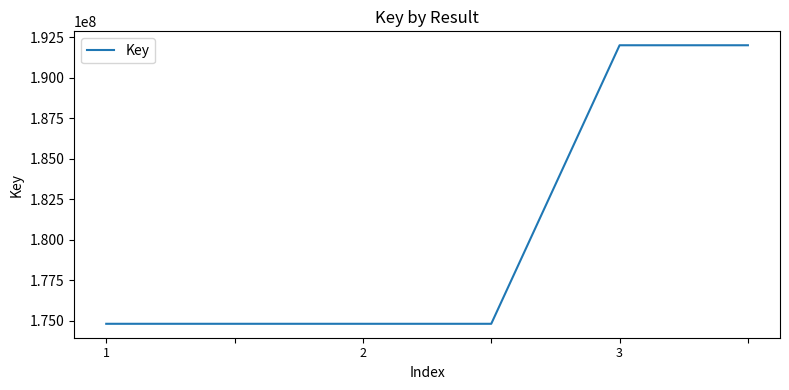

Count the number of data series in this chart.

1